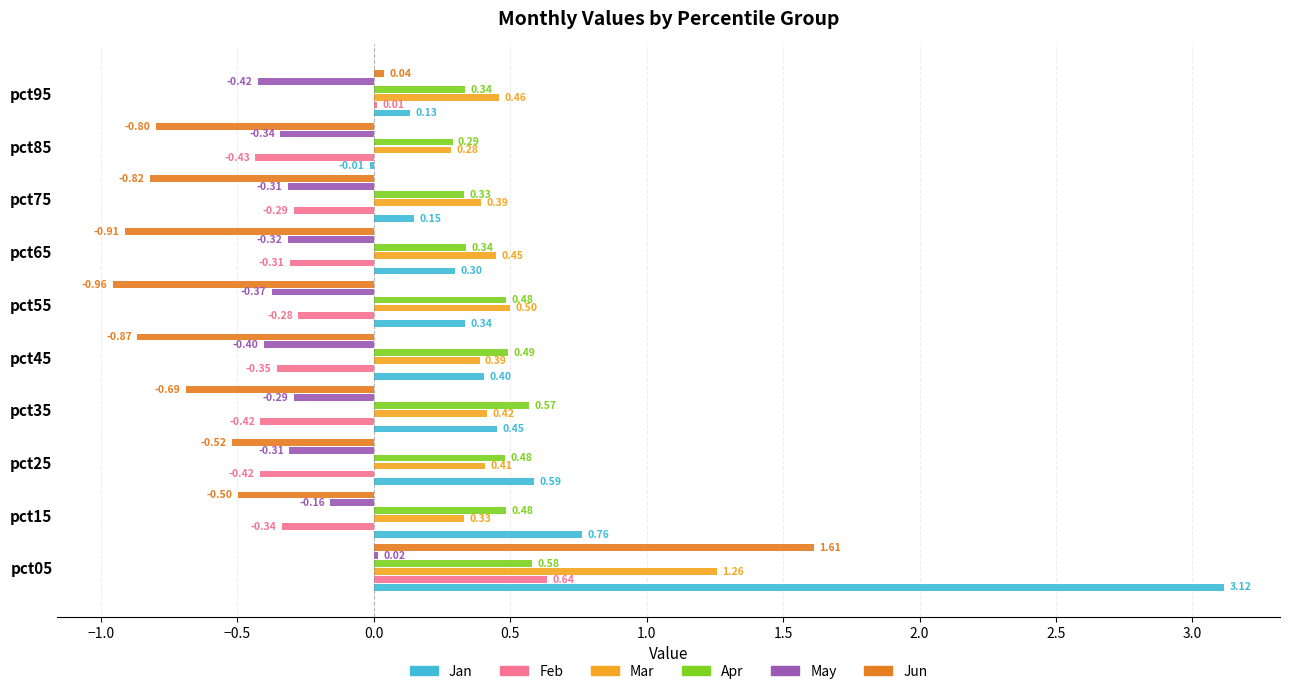

Between pct25 and pct65, which series saw the biggest shift?

Jun